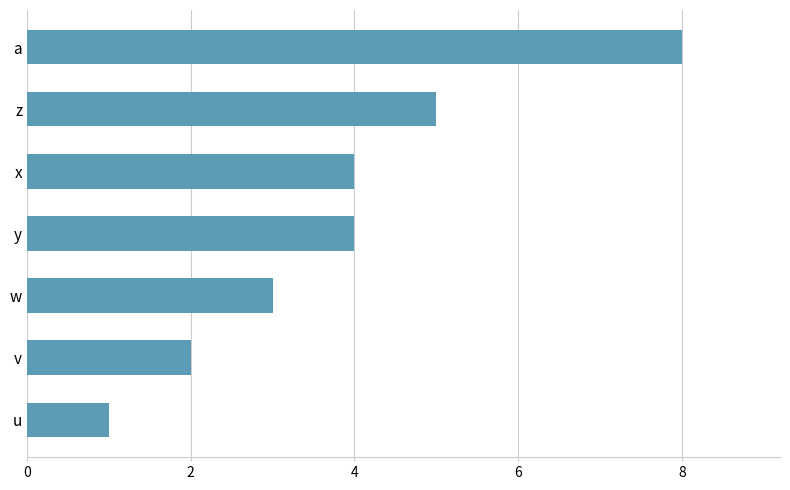

Which label corresponds to the smallest value in the chart?

u